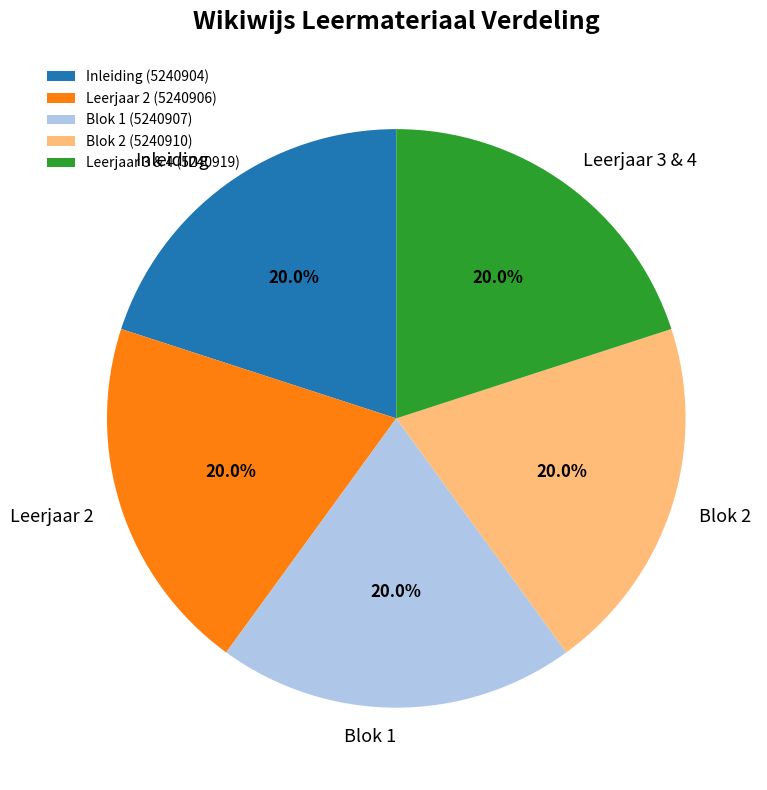

How many segments does this pie chart have?

5